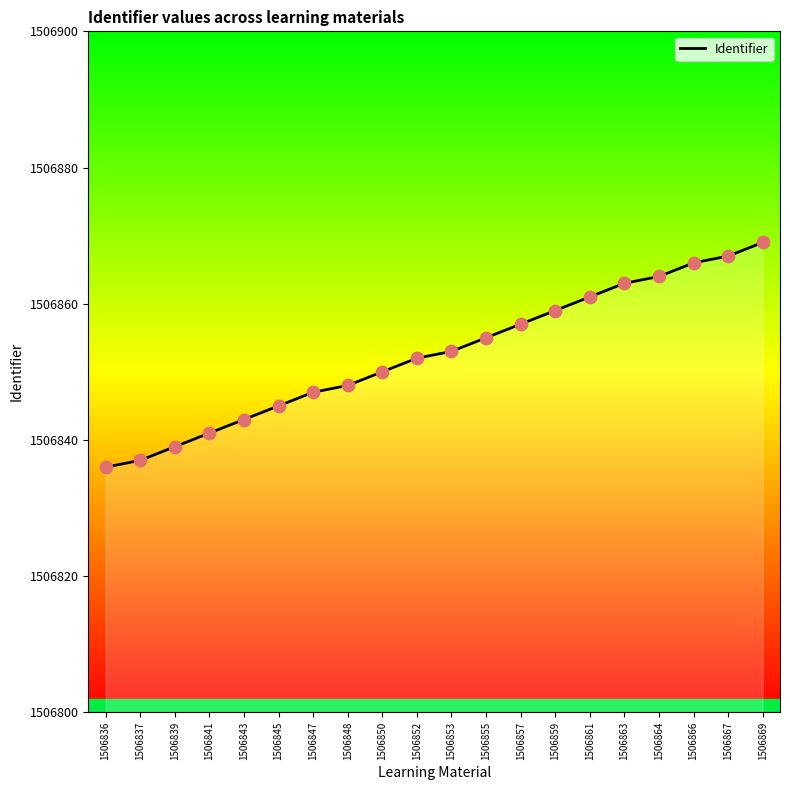

Between 1506839 and 1506853, which is larger?

1506853